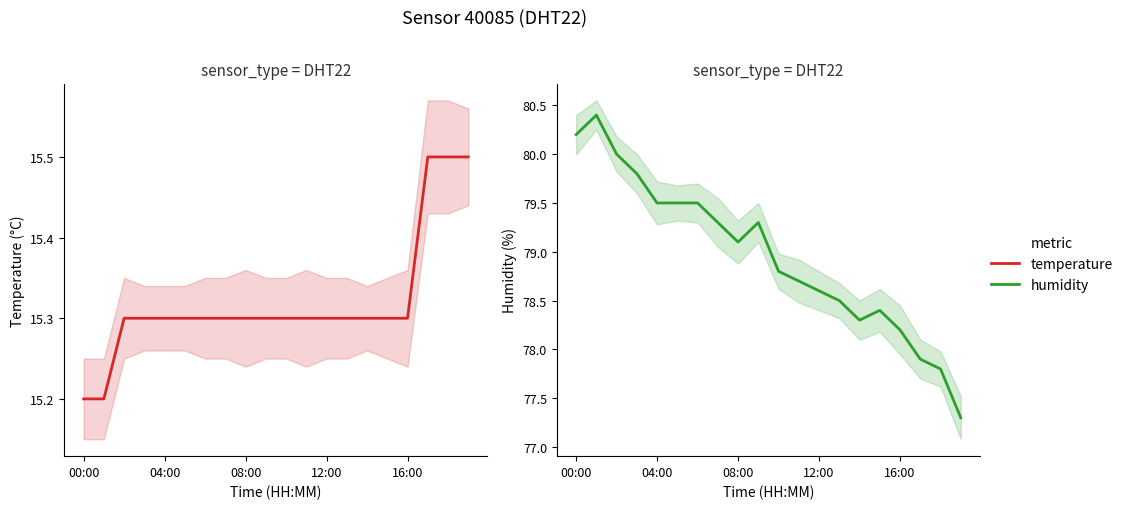

True or false: humidity has a value of 124.8 at 04:00.

False